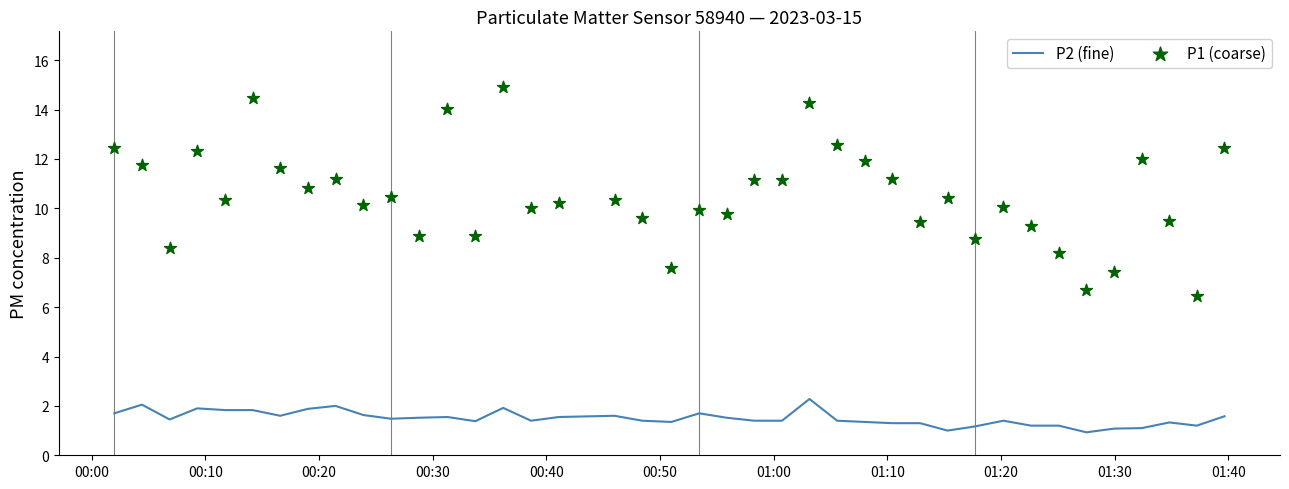

Which series has the largest total across all categories?

P1 (coarse)